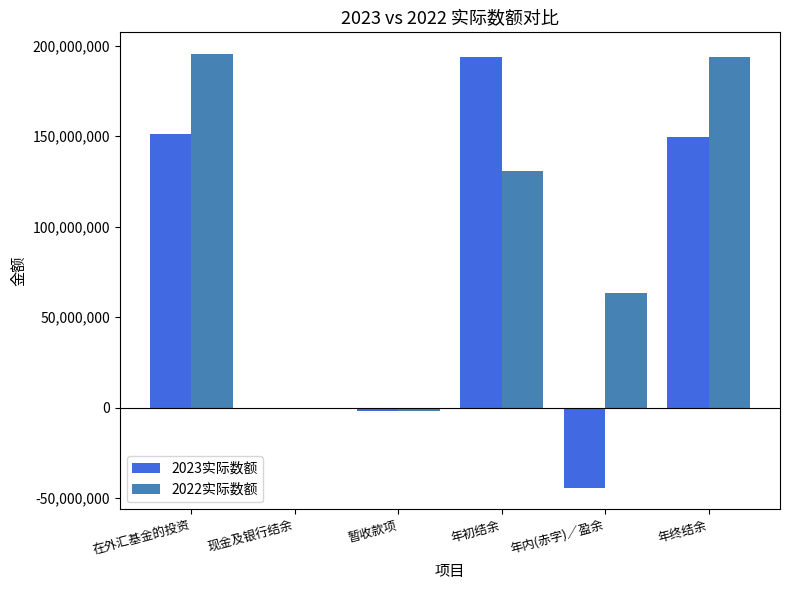

Which series has the largest total across all categories?

2022实际数额